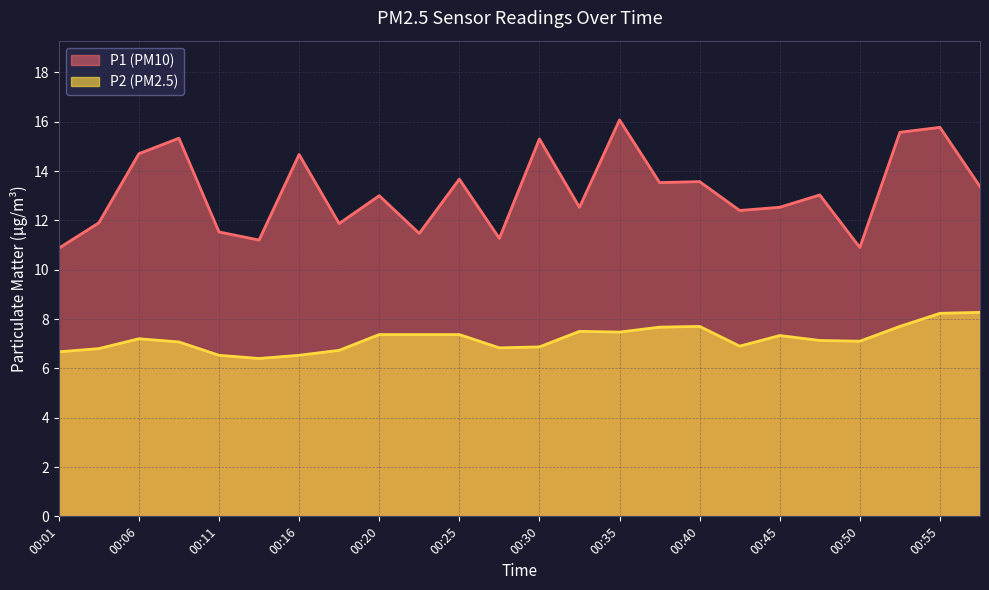

Is it true that P1 equals 14.7 at 00:06?

True